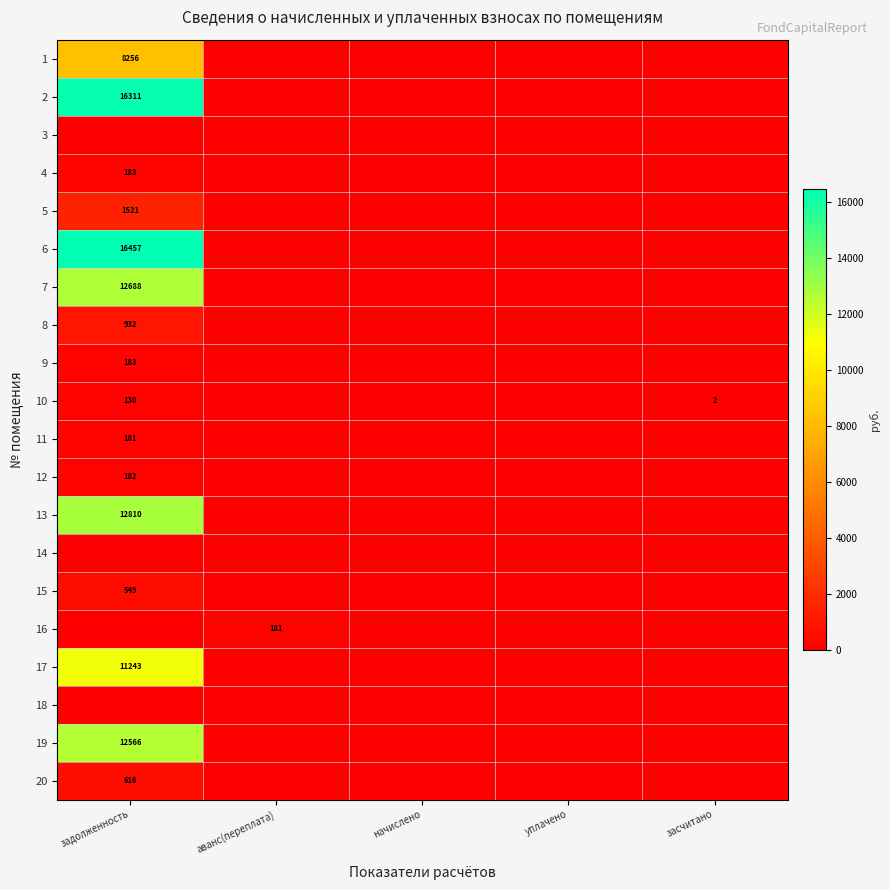

How many data points does each series have?

5